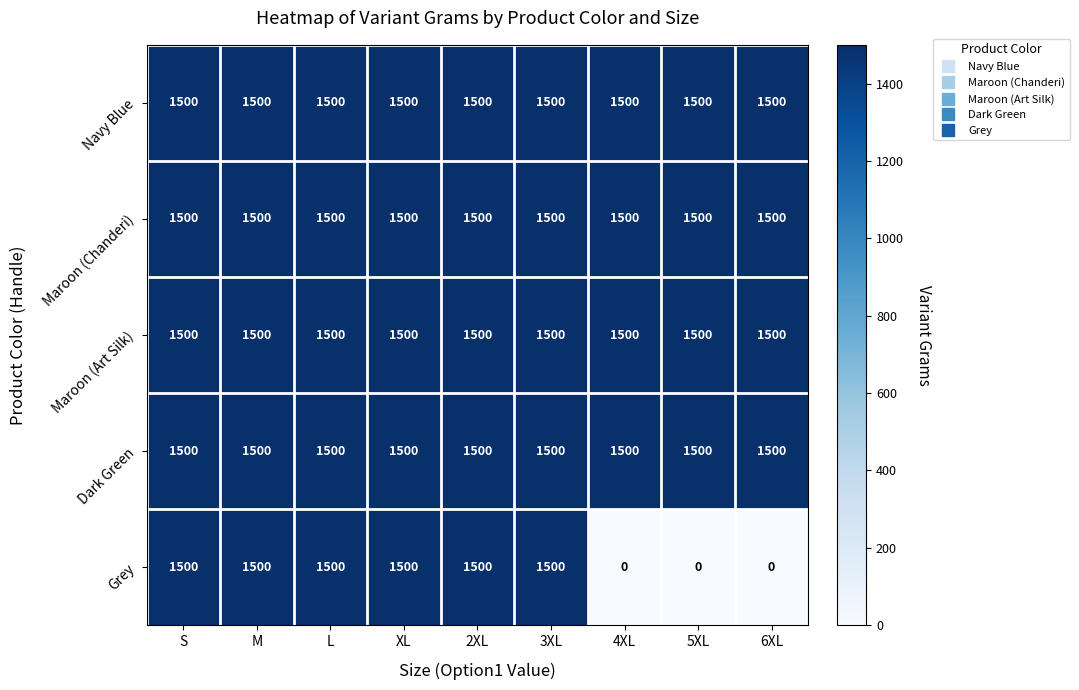

The Grey series shows 660 at 2XL. True or false?

False